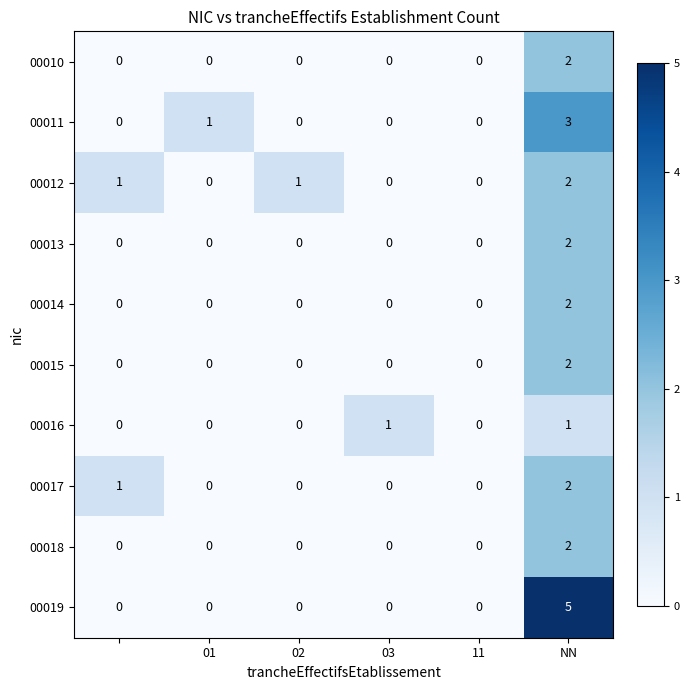

Count the 00012 values in the range 0 to 1.

5